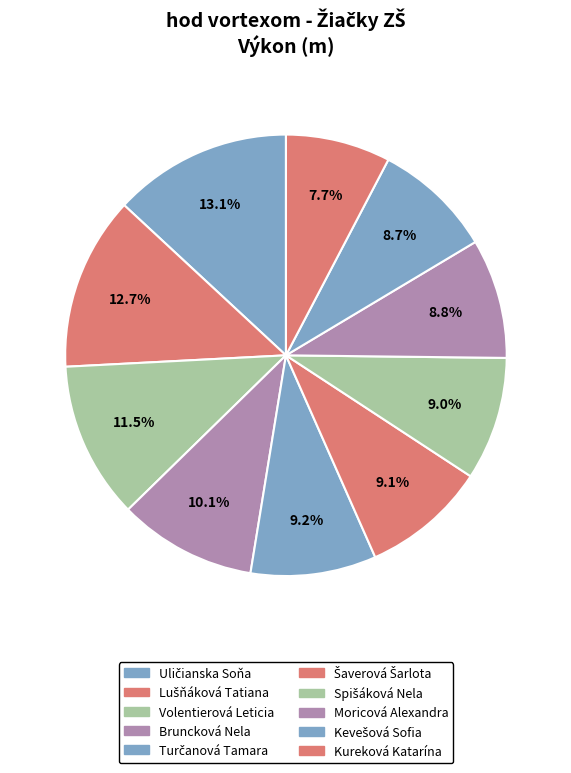

To the nearest percent, what is the difference between the Spišáková Nela and Volentierová Leticia slice percentages?

2%